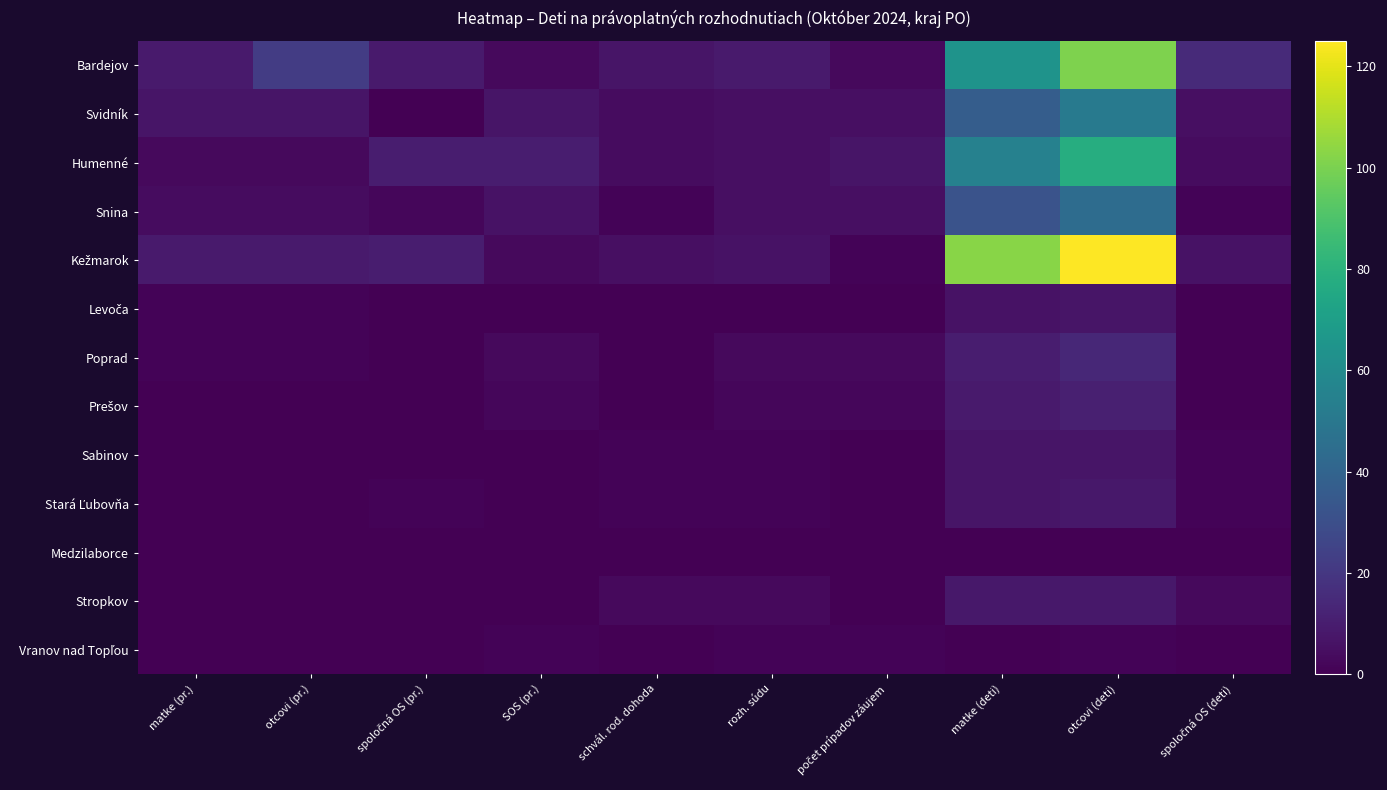

List the series in order of their peak value, lowest first.

Medzilaborce, Vranov nad Topľou, Levoča, Sabinov, Stará Ľubovňa, Stropkov, Prešov, Poprad, Snina, Svidník, Humenné, Bardejov, Kežmarok